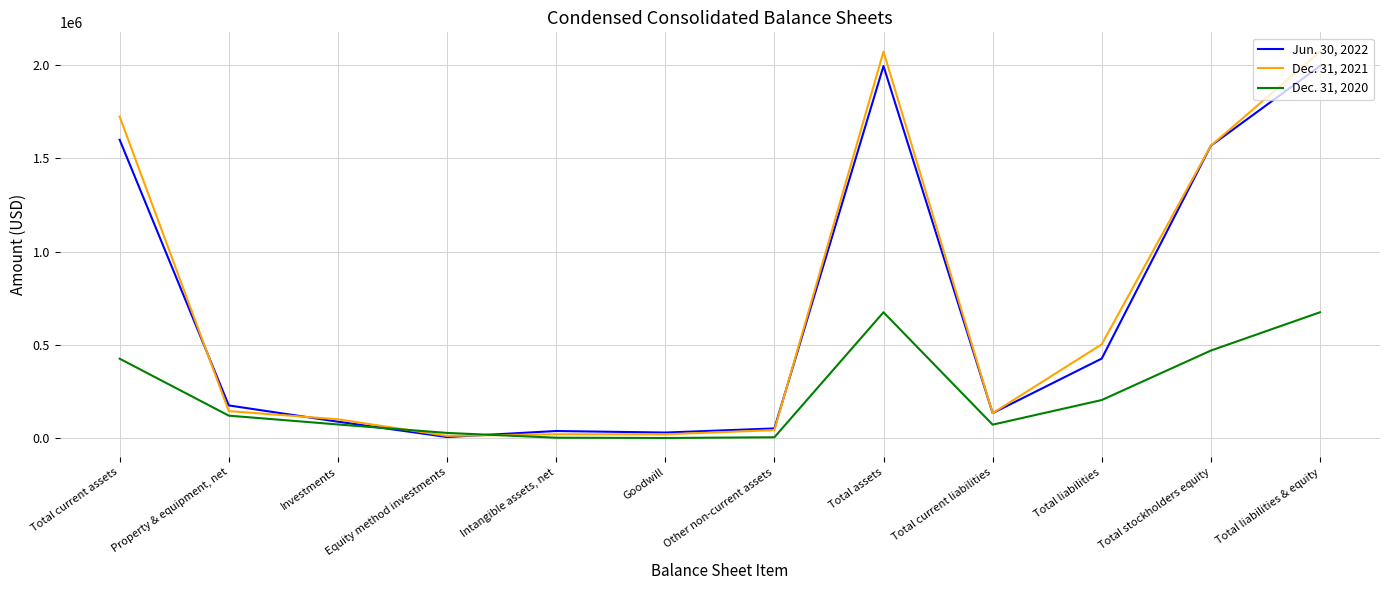

Count the number of data series in this chart.

3